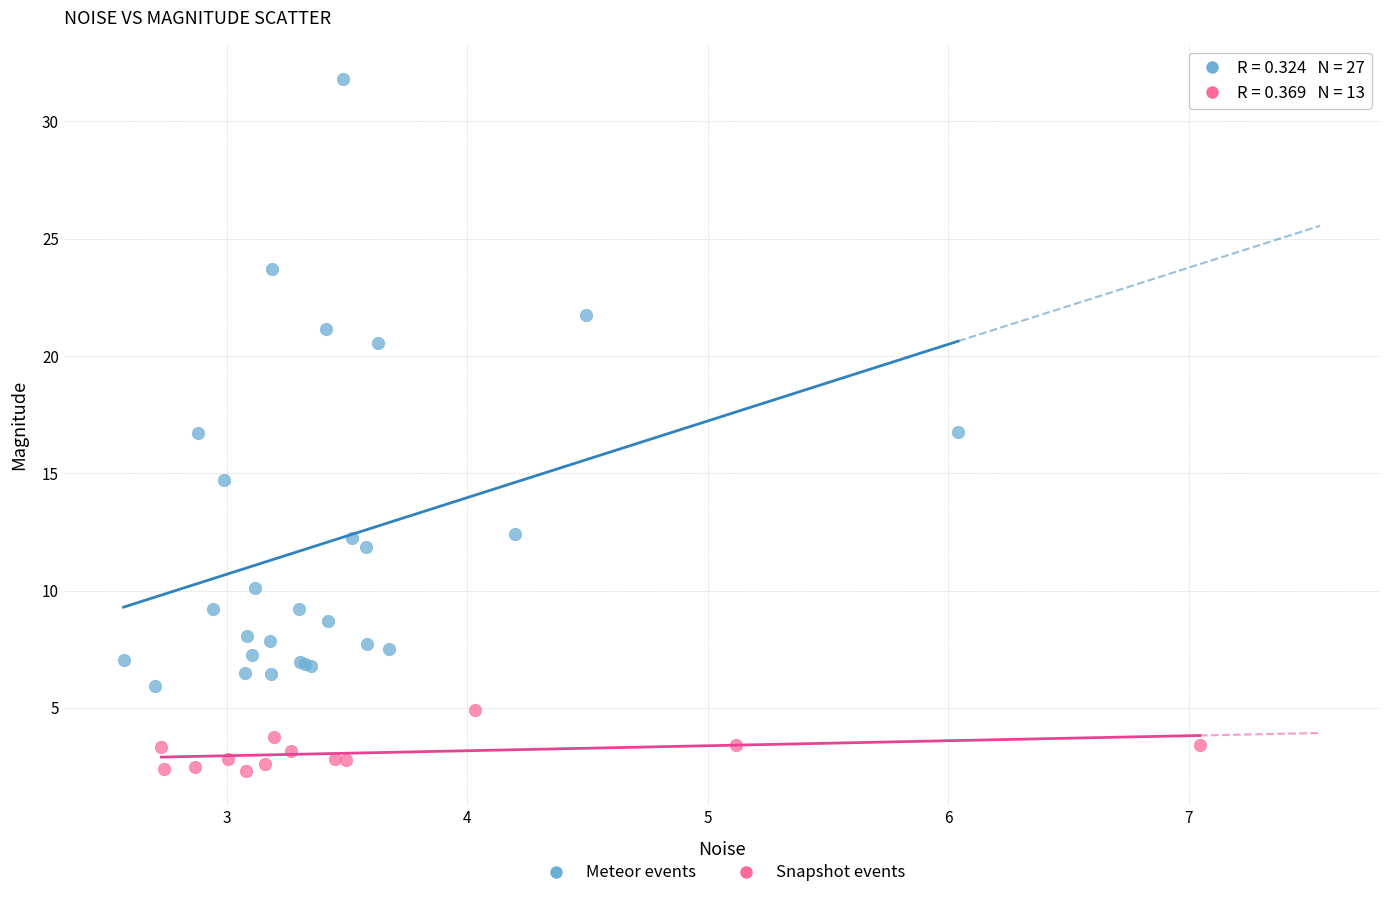

Which series contains the highest Y value?

Meteor events